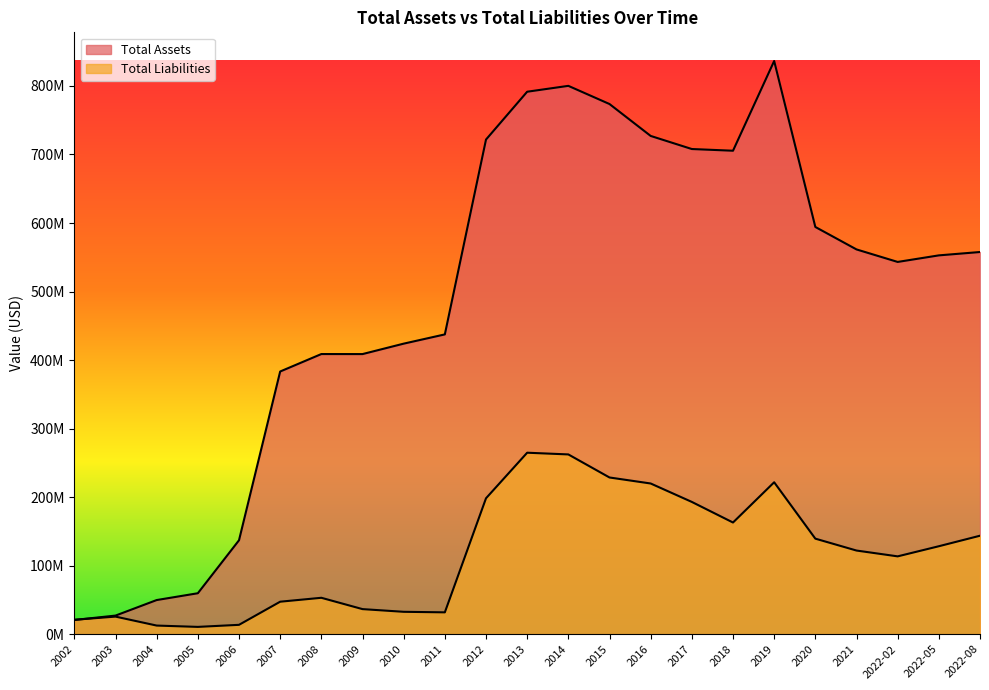

What is the minimum value for Total Assets?

20647000